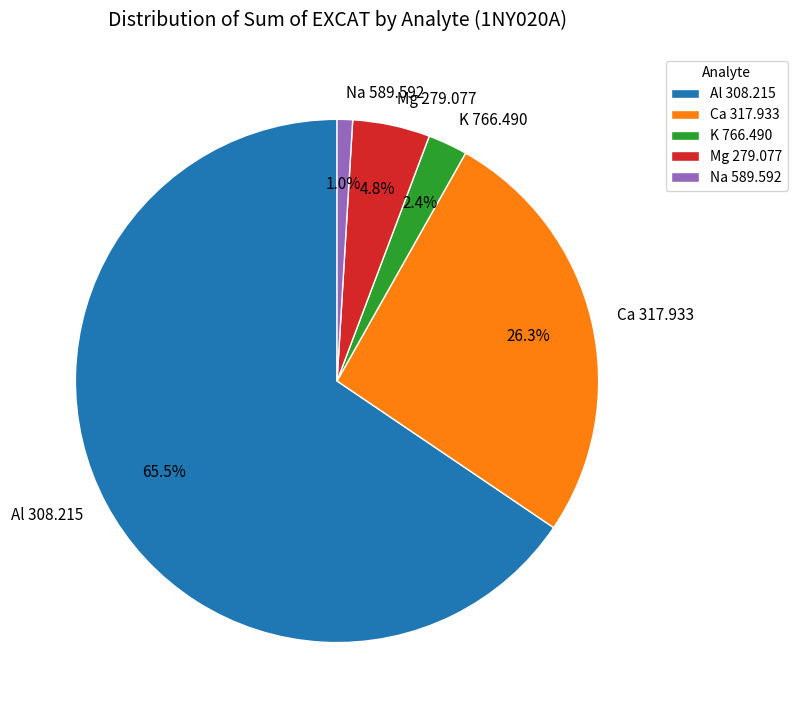

Which has a higher value, Ca 317.933 or K 766.490?

Ca 317.933